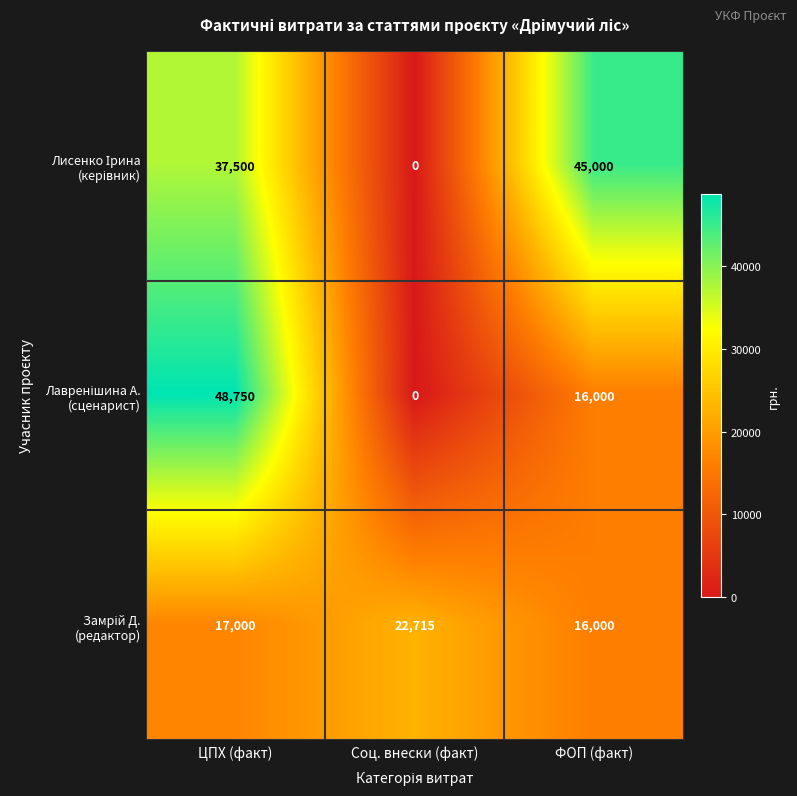

At which category is the sum across all series the highest?

ЦПХ (факт)